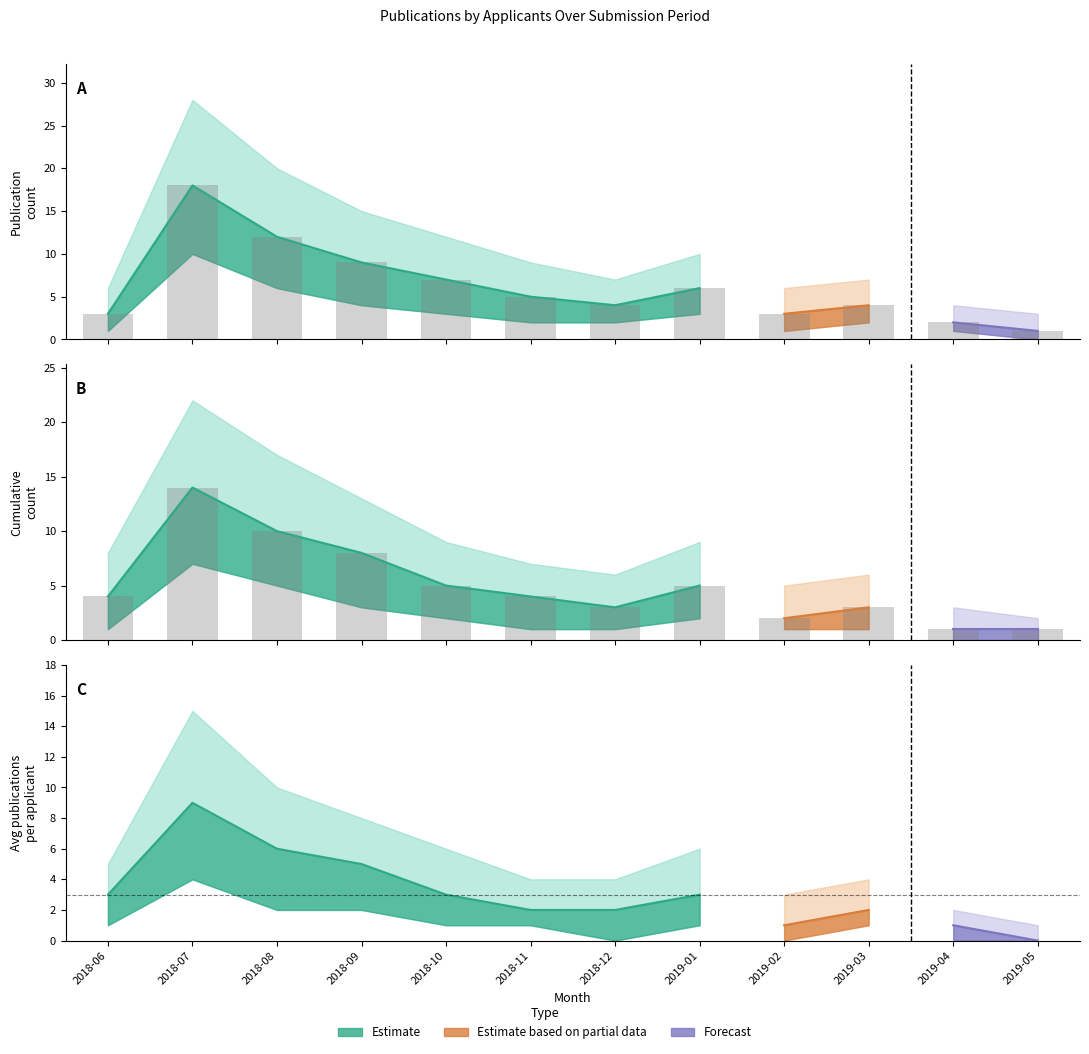

What is the label of the 8th bar from the left?

2019-01